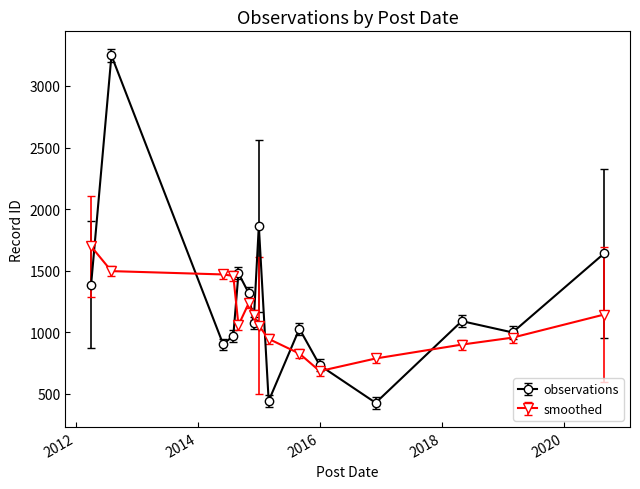

What is the difference between the maximum and minimum values in the smoothed series?

1014.0